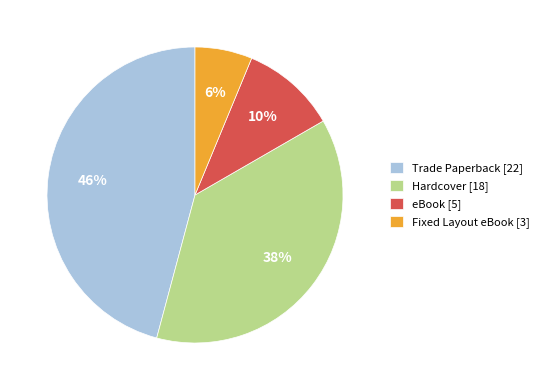

Do Trade Paperback [22] and eBook [5] together represent more than half of the pie?

Yes